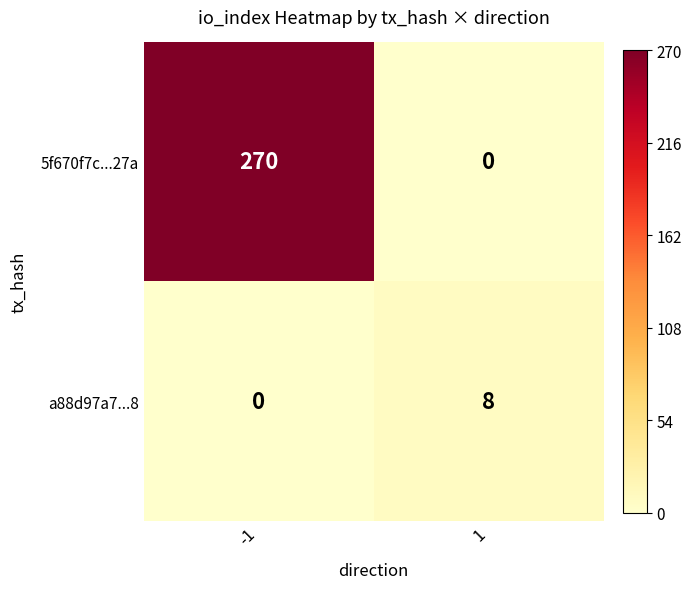

At which category is the sum across all series the highest?

-1